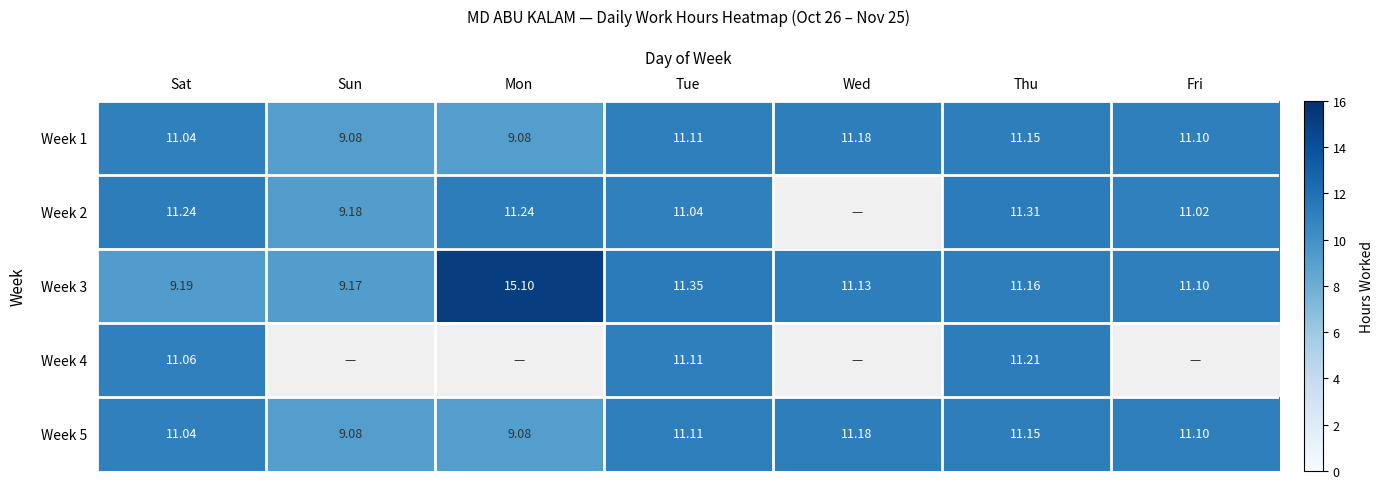

Read the Week 3 value at Thu.

11.2